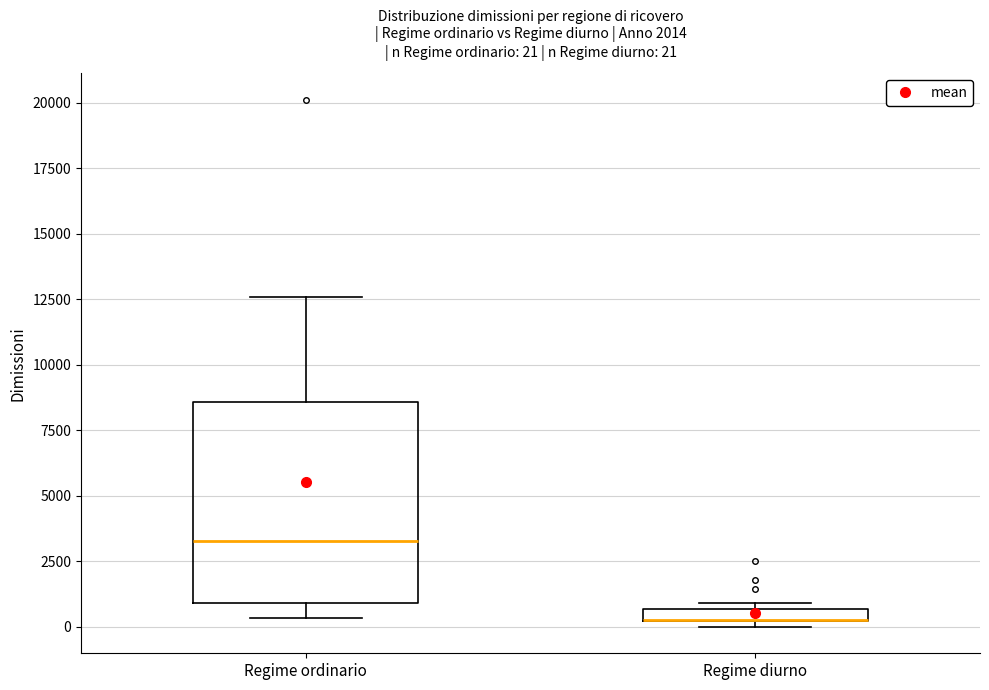

Which box is the tallest, from its lower edge to its upper edge?

Regime ordinario